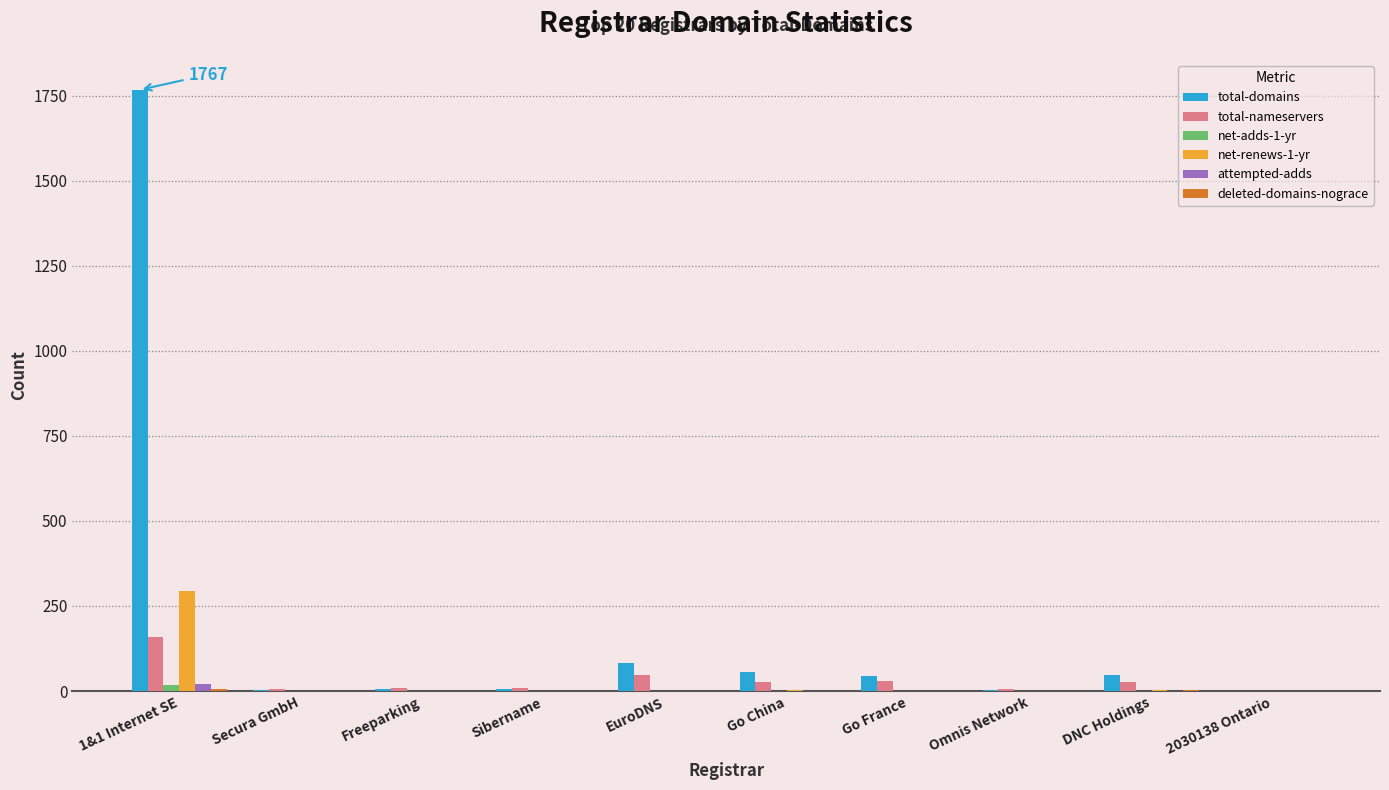

At which category does the chart reach its peak across all series?

1&1 Internet SE